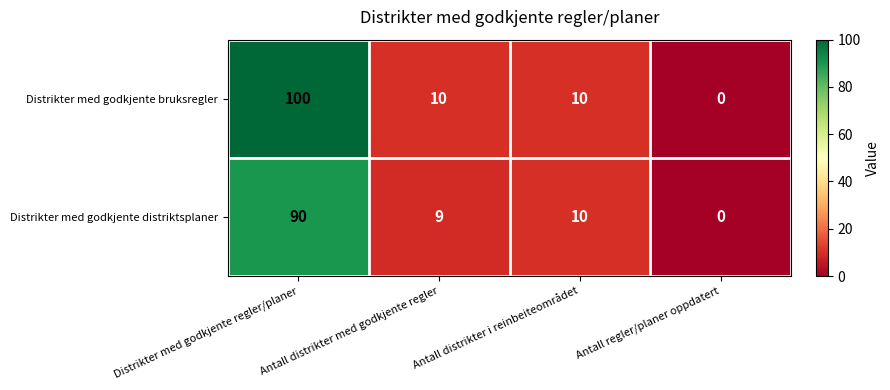

At which category does the chart reach its peak across all series?

Distrikter med godkjente regler/planer